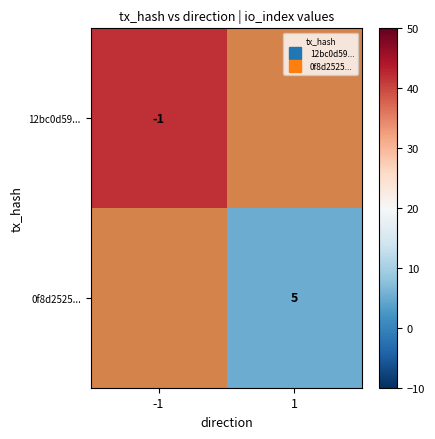

How many positive values does the 0f8d2525... series have?

1